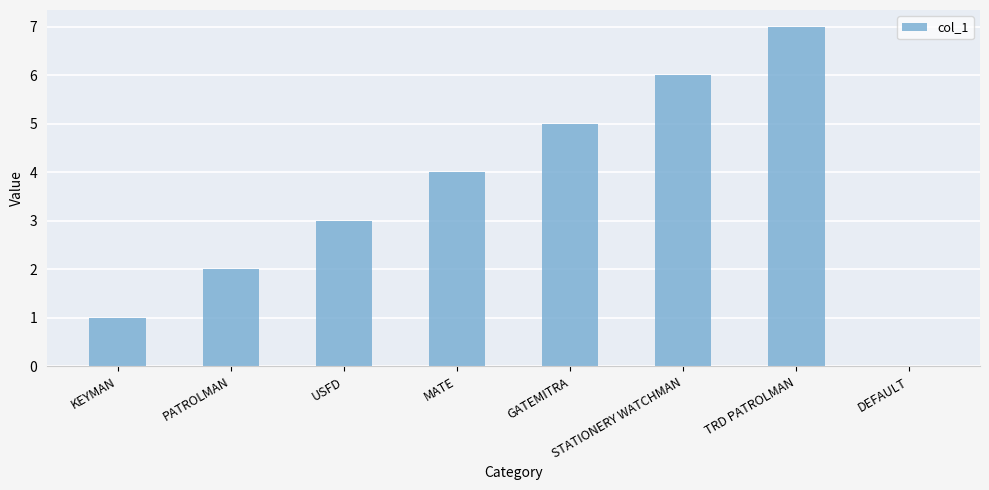

Which category has the highest value across all series?

TRD PATROLMAN